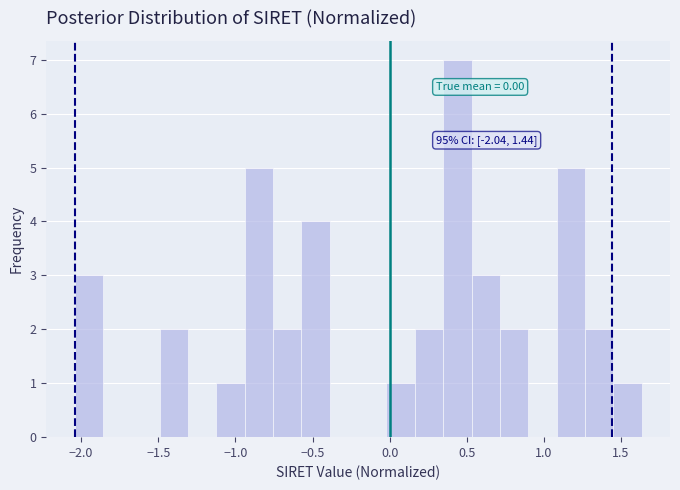

Around what value on the x-axis is the tallest bar? Give the approximate position of its centre, as read against the axis.

0.45